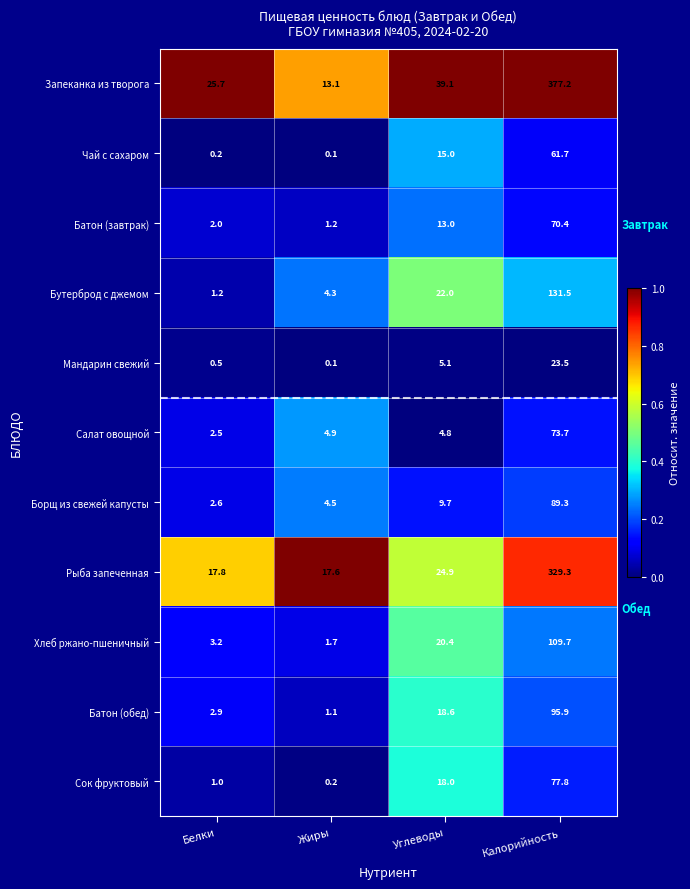

The value of Борщ из свежей капусты at Углеводы is 0.0. True or false?

False